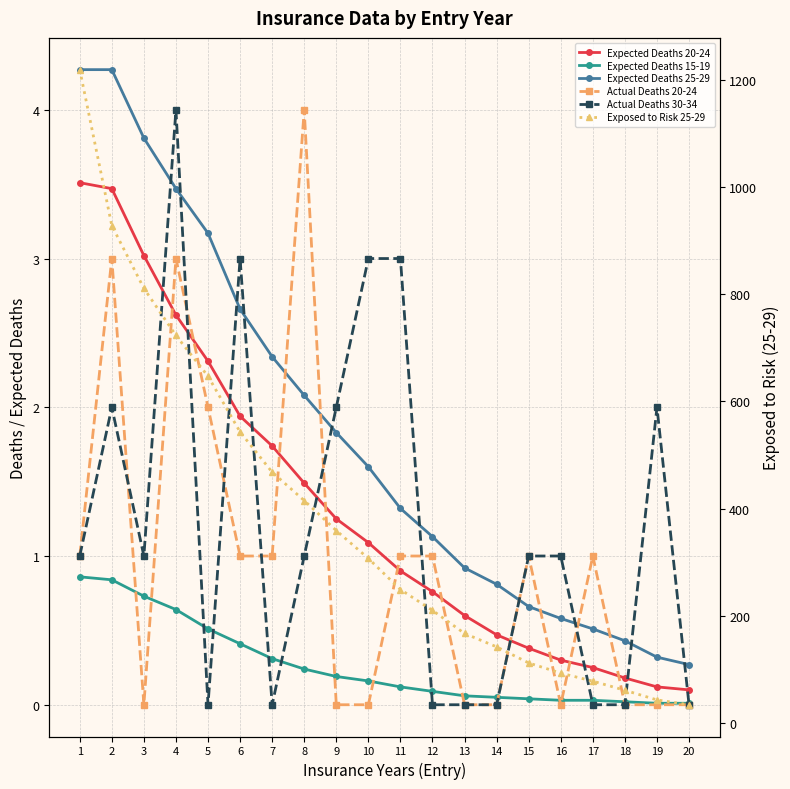

How many interior local valleys does the Actual Deaths 30-34 series have?

3